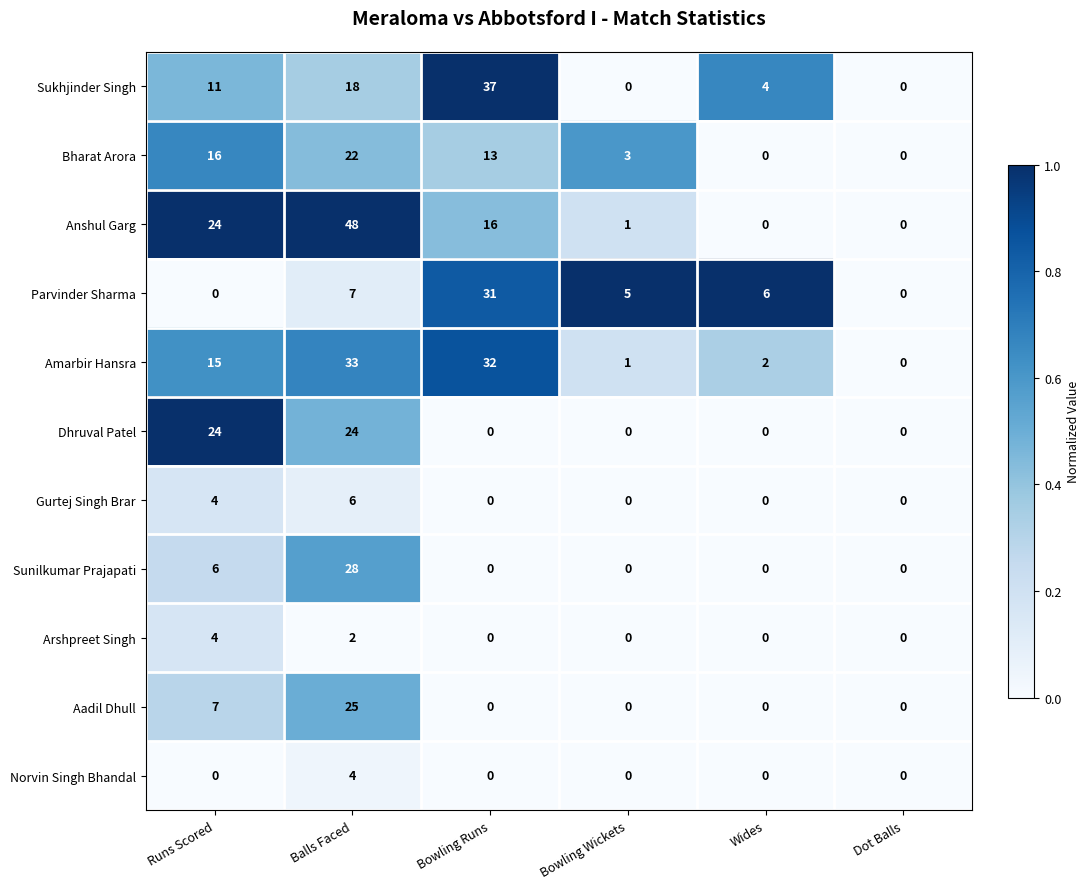

Which series has the largest range (max minus min)?

Anshul Garg